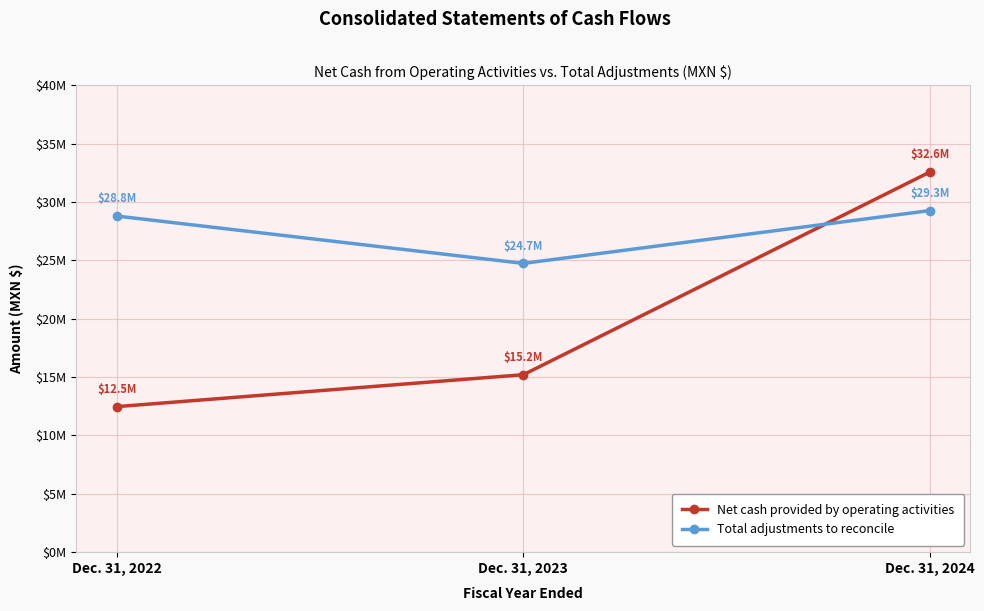

Does the chart have visible grid lines?

Yes